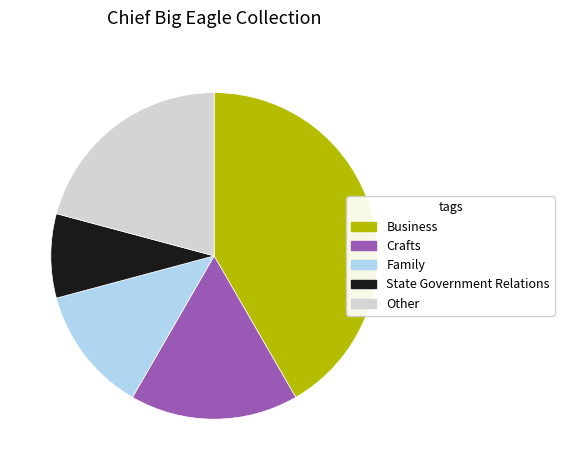

Which category has the smallest portion of the pie?

State Government Relations